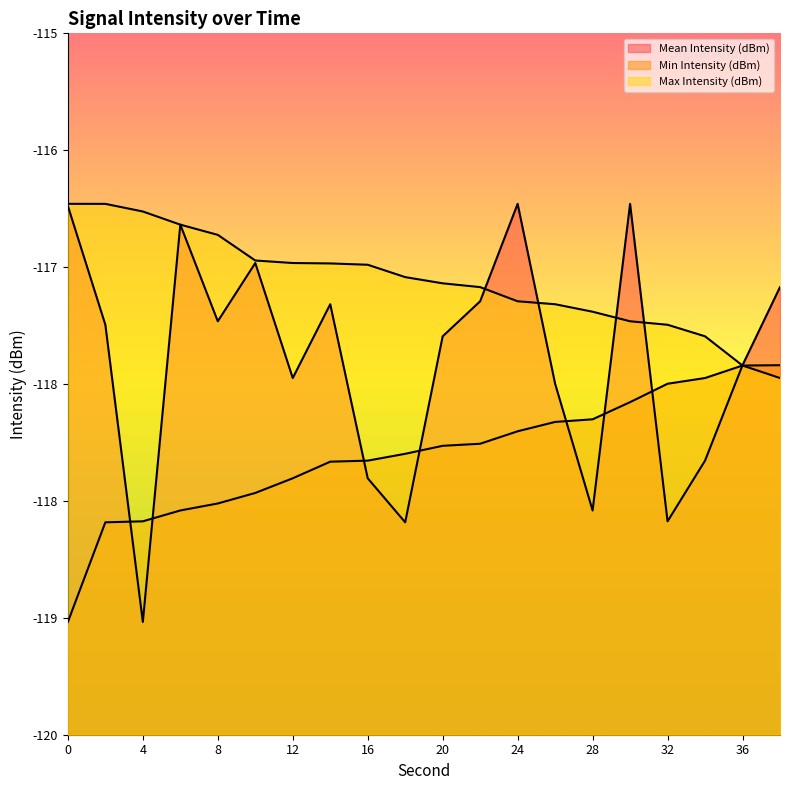

Which series changed the most between 16 and 22?

Mean Intensity (dBm)